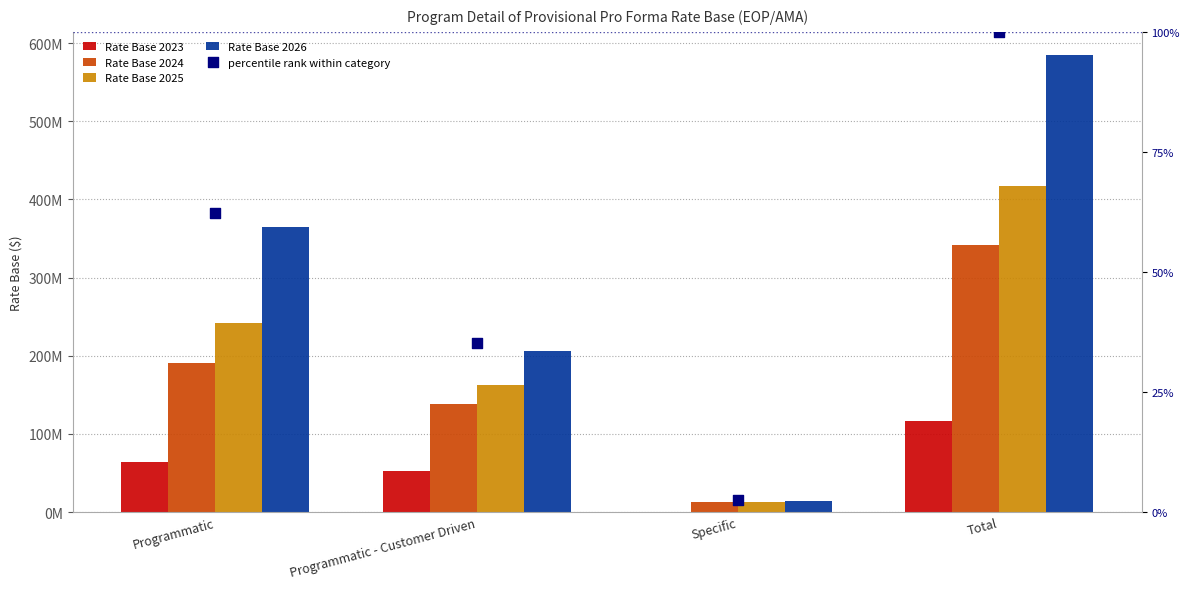

Which series contains the lowest Y value?

percentile rank within category